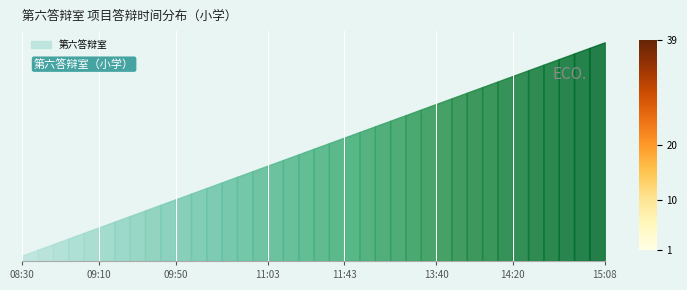

At which label is the value closest to 20?

11:27